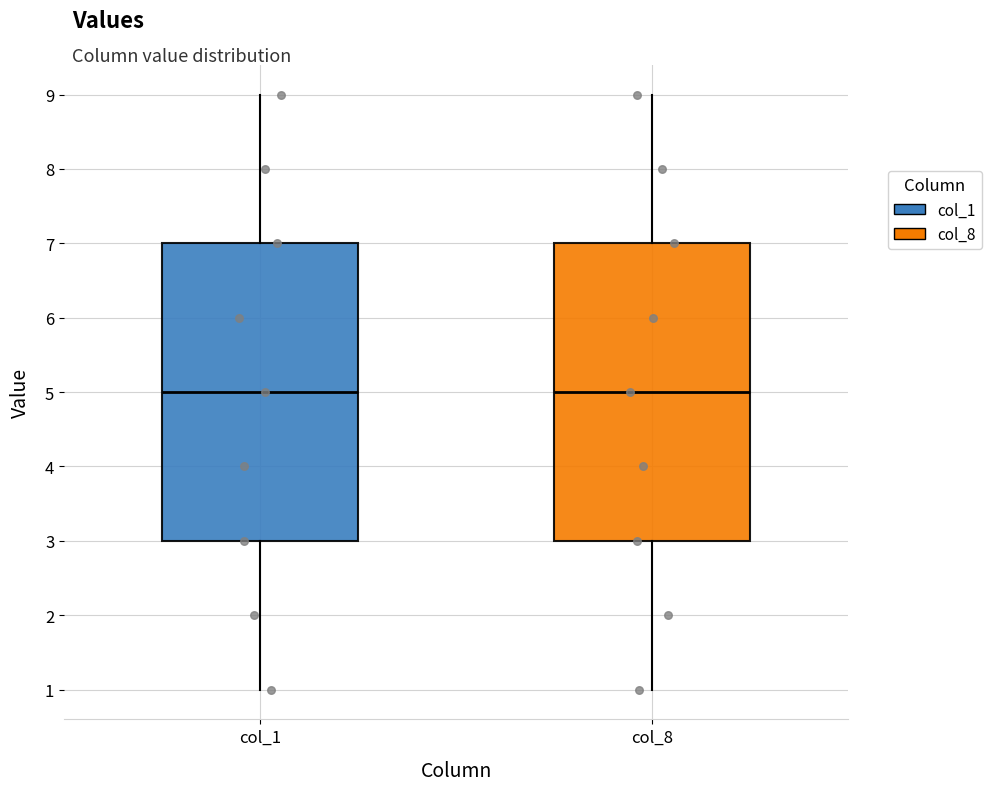

Reading left to right, read every box against the y-axis: the position of its median line, the range the box covers, and the ends of its whiskers. The values are not printed on the chart, so give them approximately, as read against the axis.

col_1: median 5, box 3 to 7, whiskers 1 to 9
col_8: median 5, box 3 to 7, whiskers 1 to 9